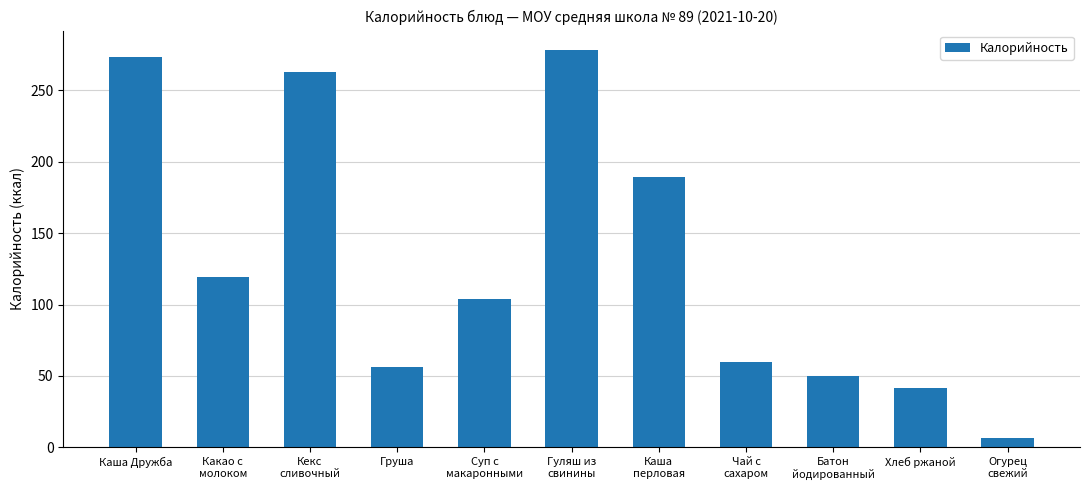

Approximately how many times larger is the value at Суп с
макаронными compared to Какао с
молоком?

0.9